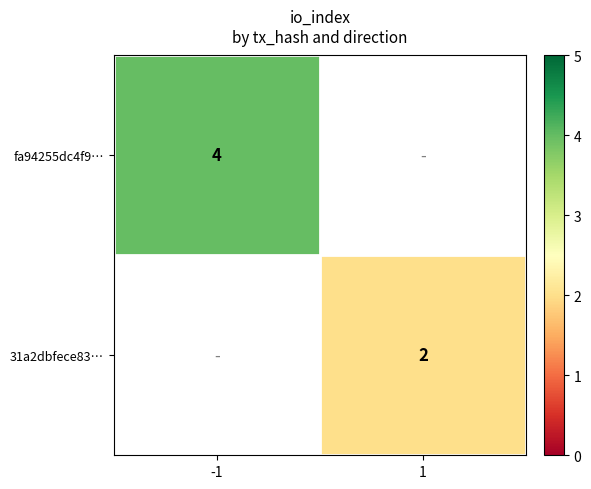

How many values in fa94255dc4f9… are above zero?

1